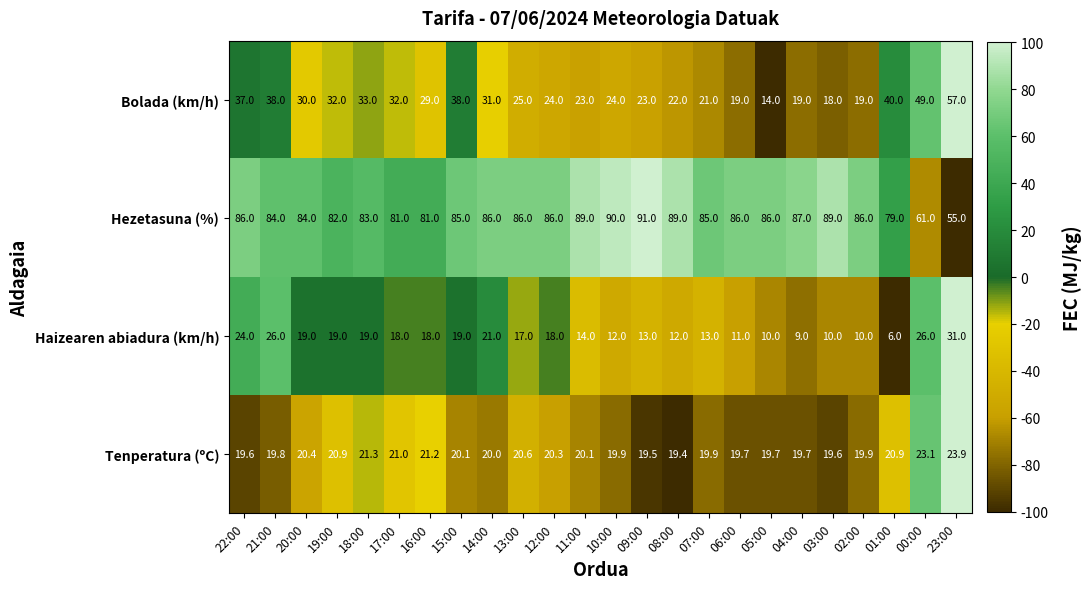

At which label does Bolada (km/h) first exceed 29?

22:00